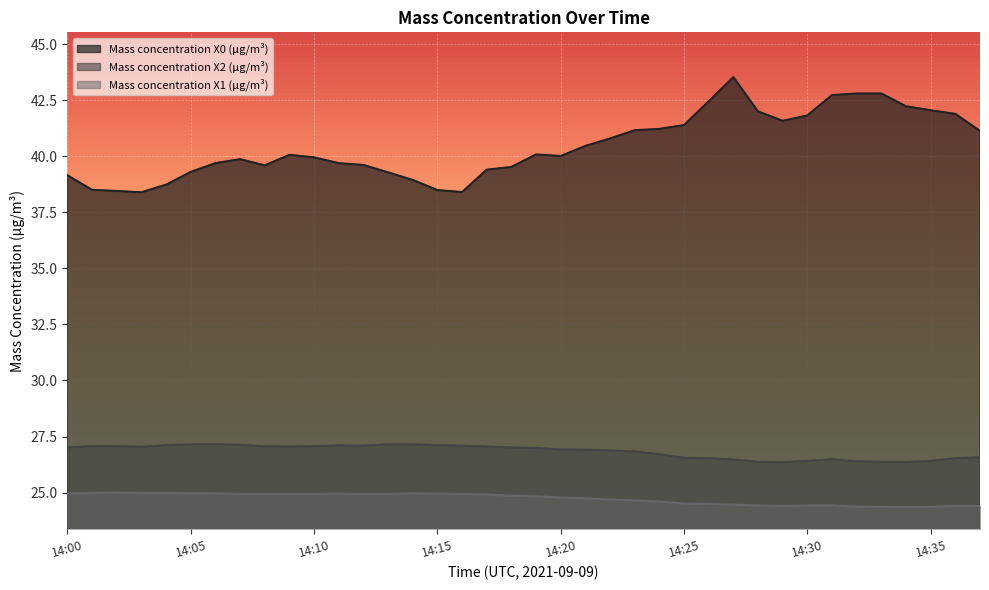

The Mass concentration X2 (μg/m³) series shows 26.5 at 14:36. True or false?

True